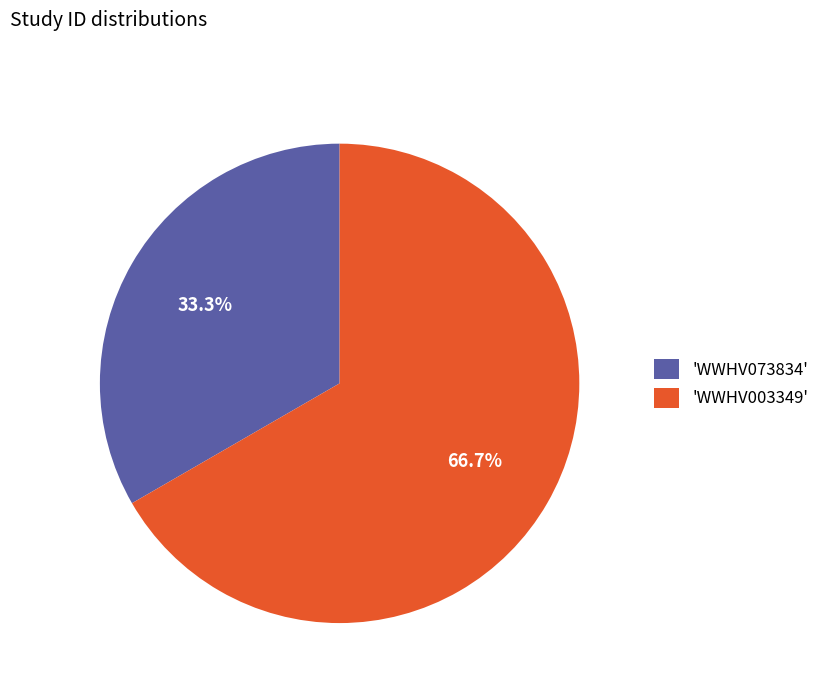

Which has a higher value, 'WWHV003349' or 'WWHV073834'?

'WWHV003349'